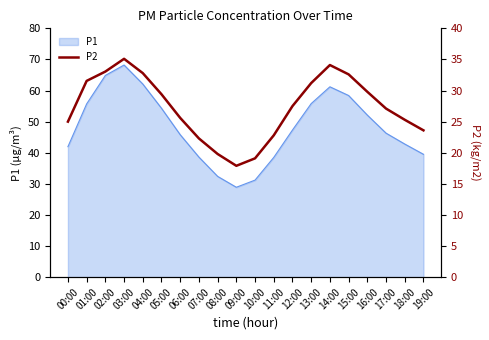

What is the label of the 3rd point from the left?

02:00